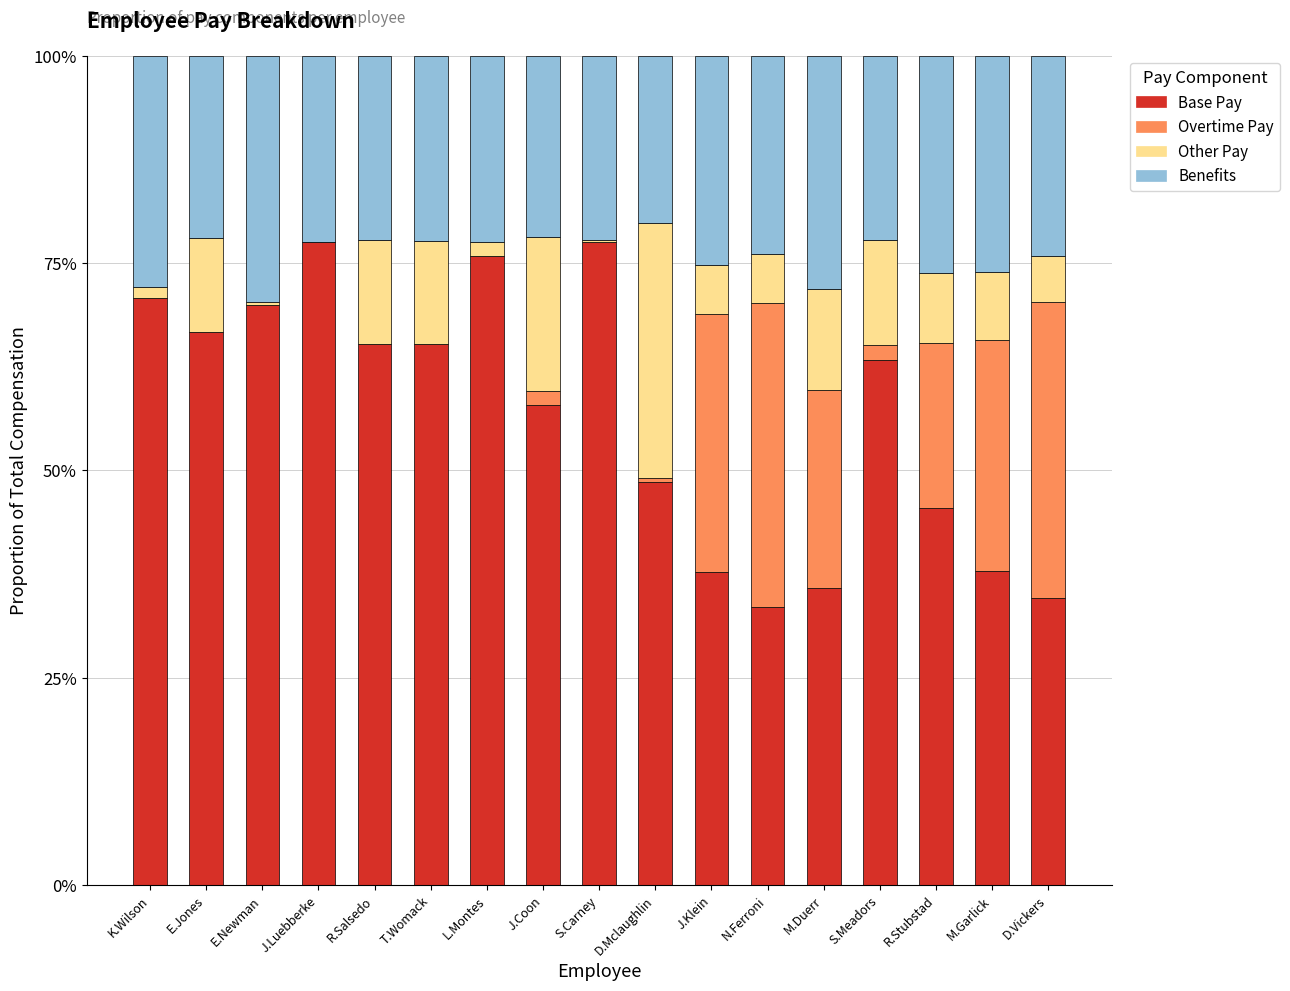

Which has a higher value, R.Salsedo or T.Womack?

R.Salsedo